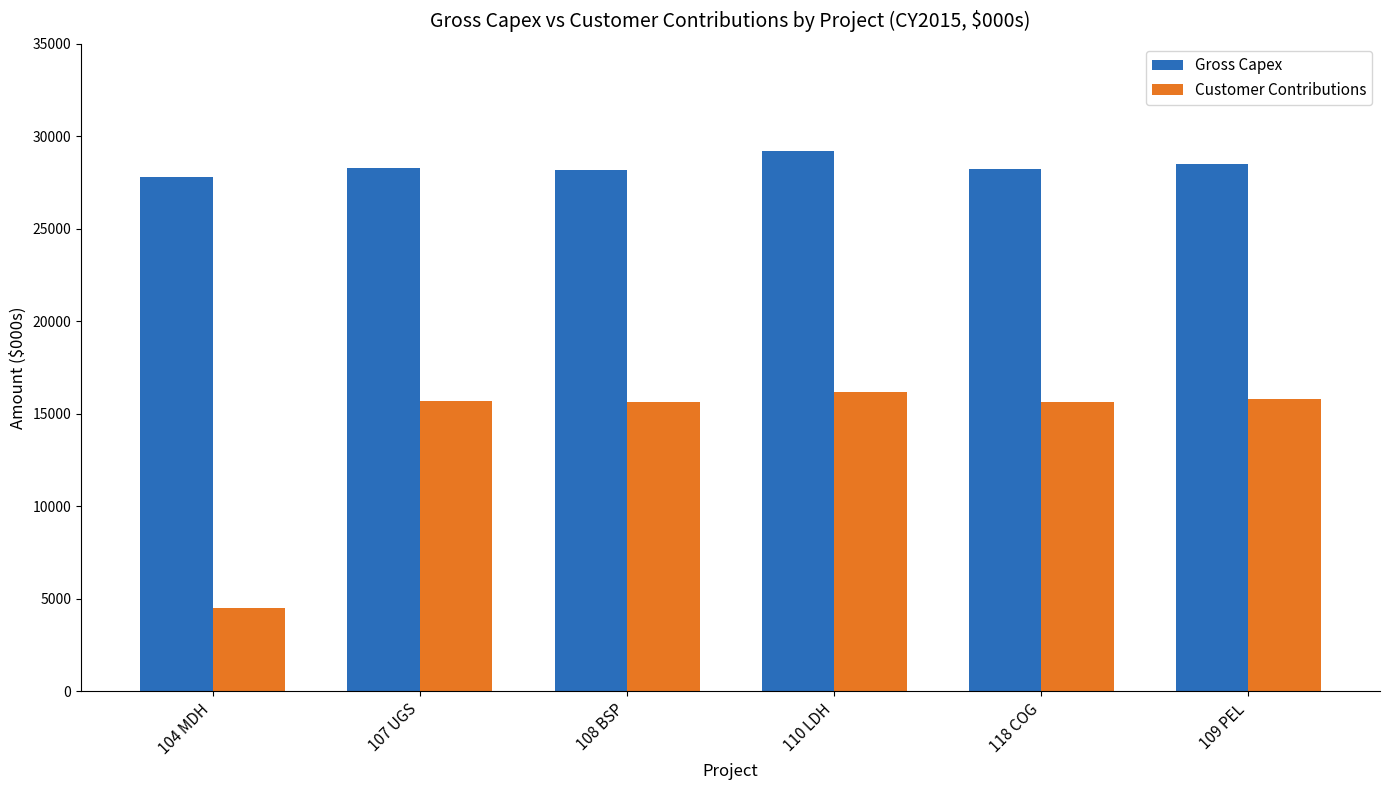

What is the difference between the maximum and minimum values in the Customer Contributions series?

11706.0